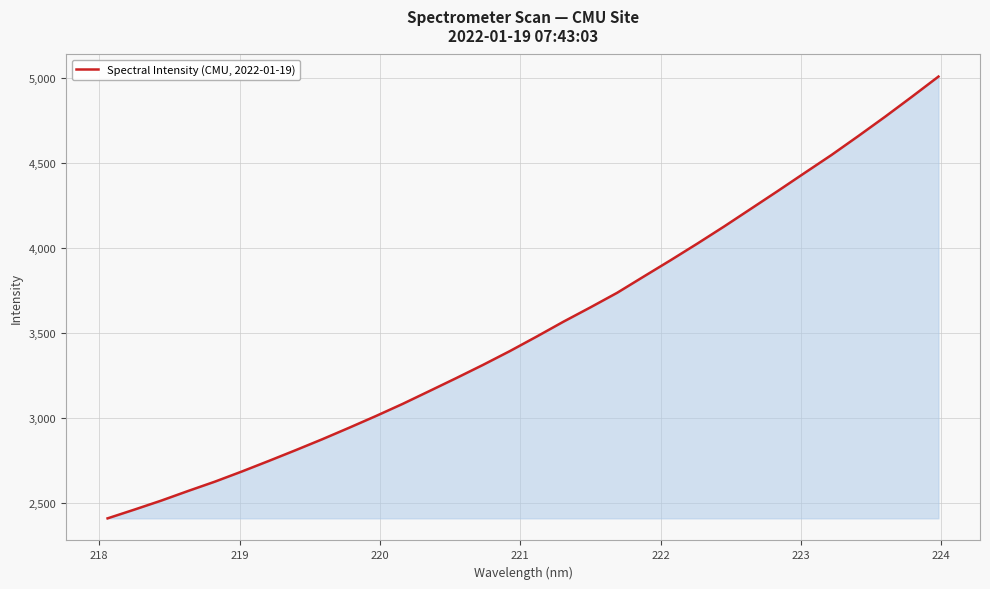

What is the minimum value shown in the chart?

2407.7